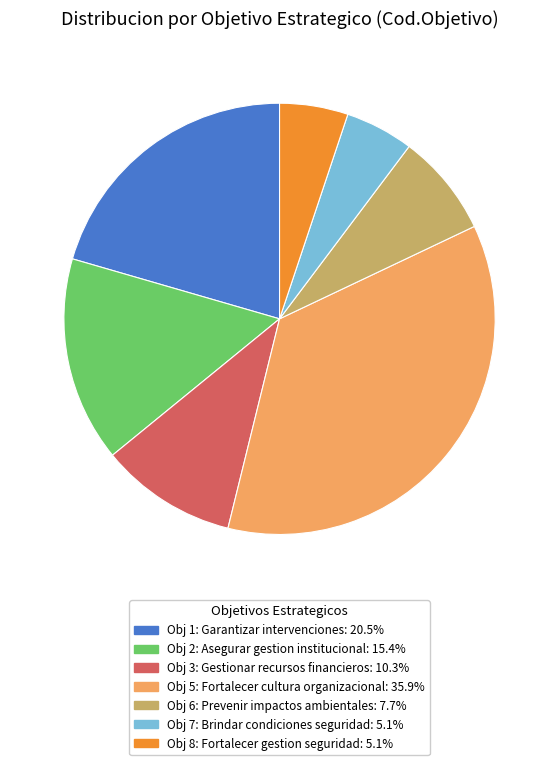

Is there any slice that represents more than half of the pie?

No